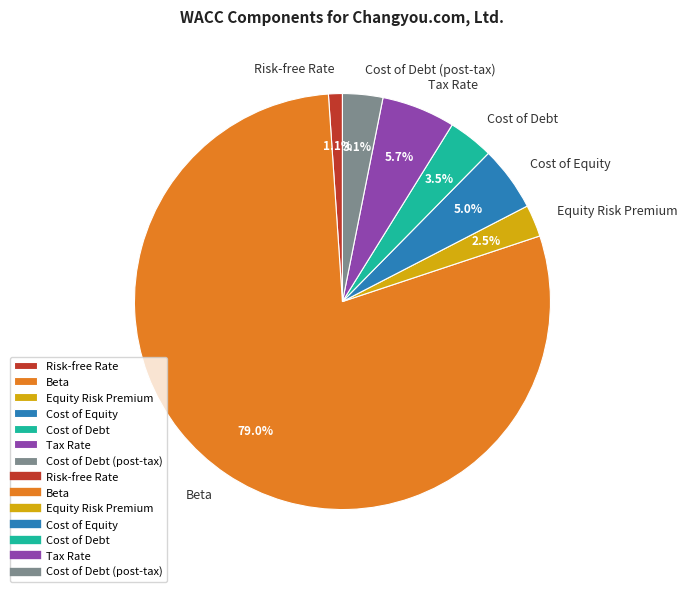

Which slice is the largest?

Beta